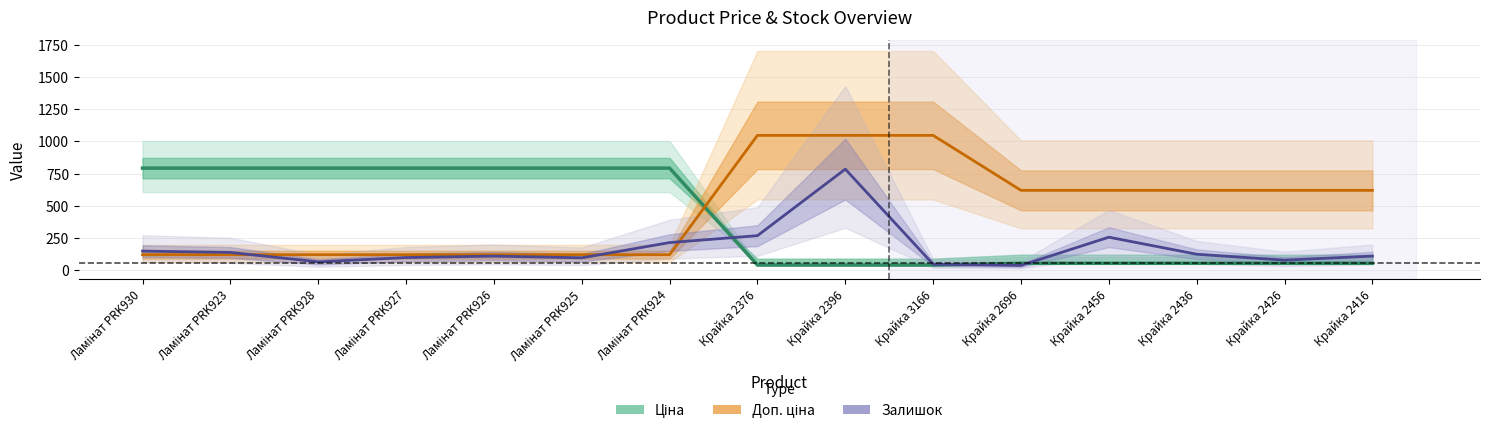

Where is the first local minimum for Залишок?

Ламінат PRK928